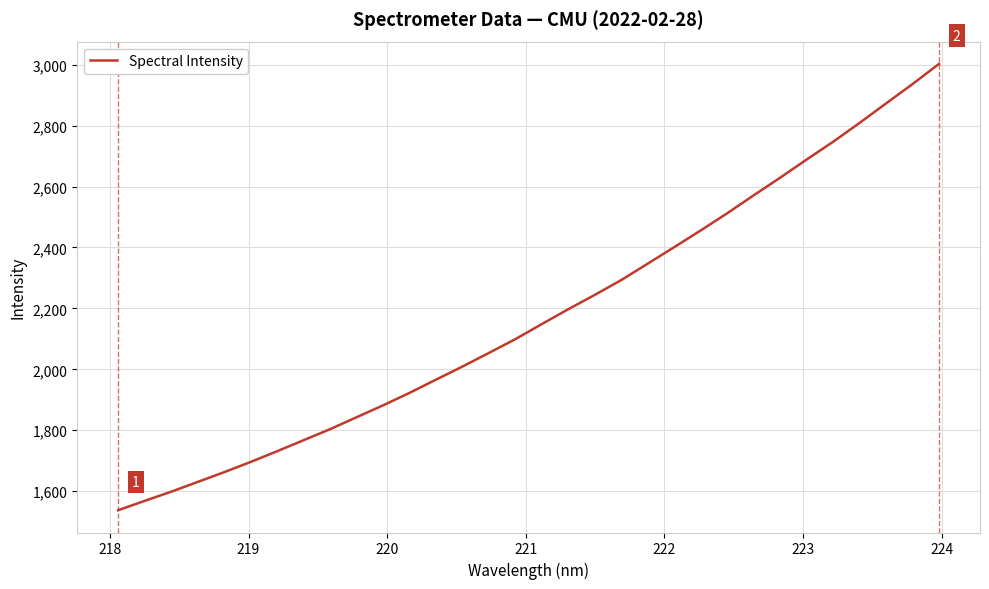

True or false: there are more than 0 points higher than both neighbors.

False